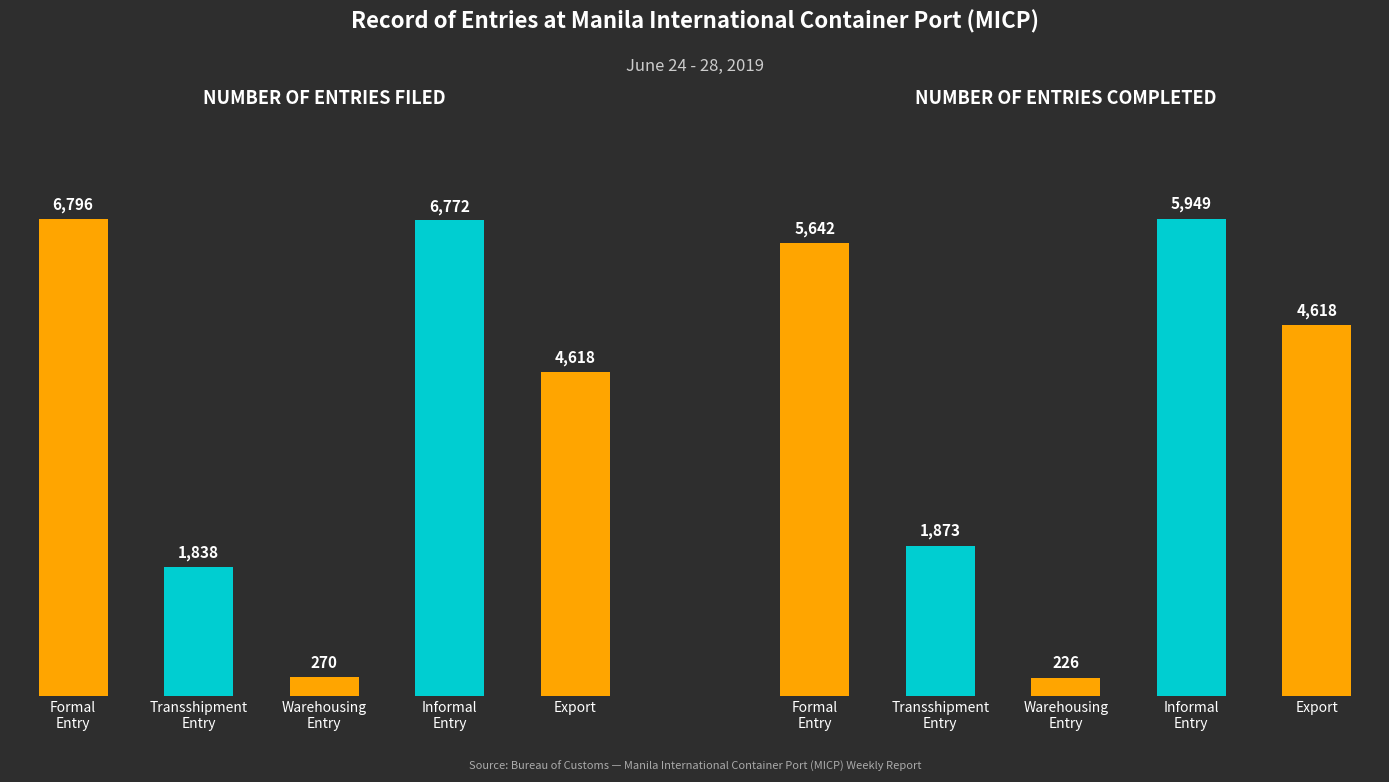

Rank the series by their average value, from highest to lowest.

Number of Entries Filed, Number of Entries Completed